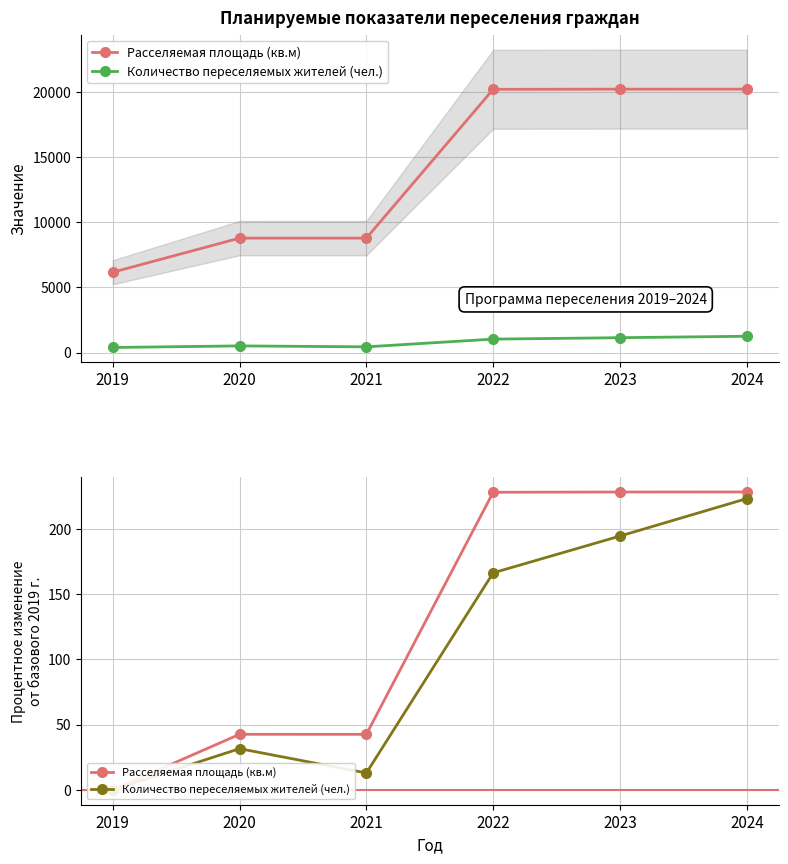

What is the approximate value of Количество переселяемых жителей (чел.) at 2021?

12.9